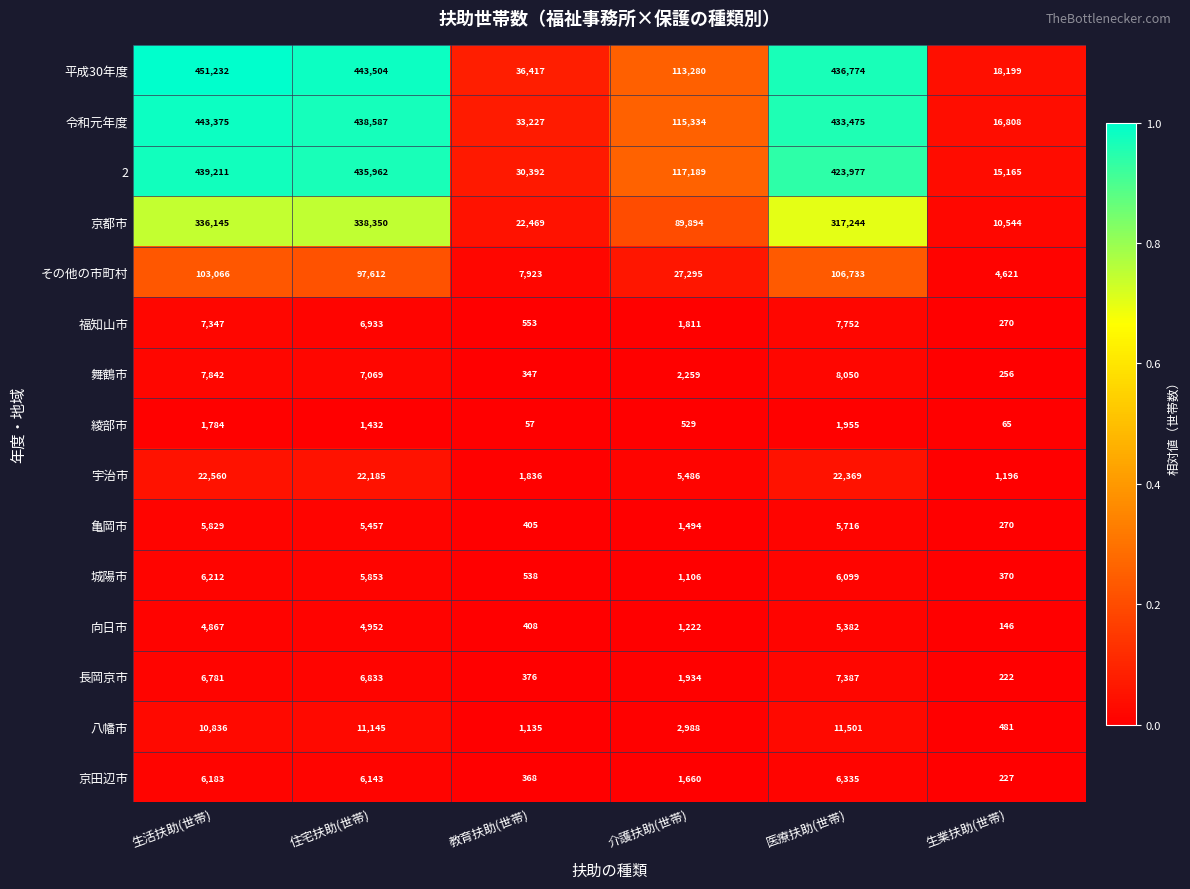

At 生活扶助(世帯), list the series in order from largest to smallest.

平成30年度, 令和元年度, 2, 京都市, その他の市町村, 宇治市, 八幡市, 舞鶴市, 福知山市, 長岡京市, 城陽市, 京田辺市, 亀岡市, 向日市, 綾部市